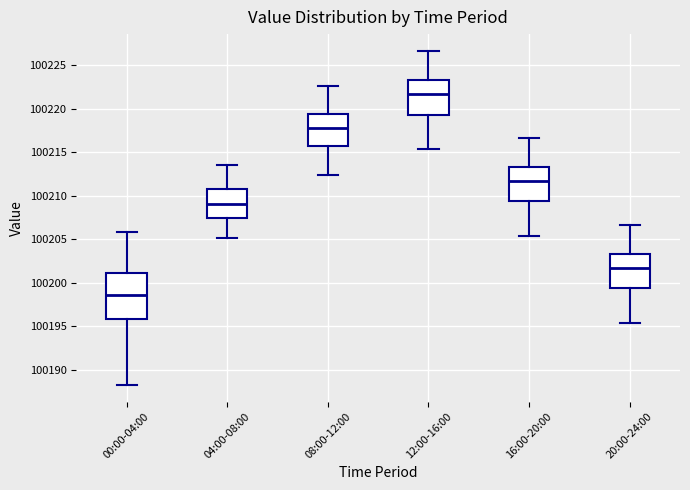

Where is the lower edge of the box for 08:00-12:00 on the y-axis? The values are not printed on the chart, so give them approximately, as read against the axis.

100216.0